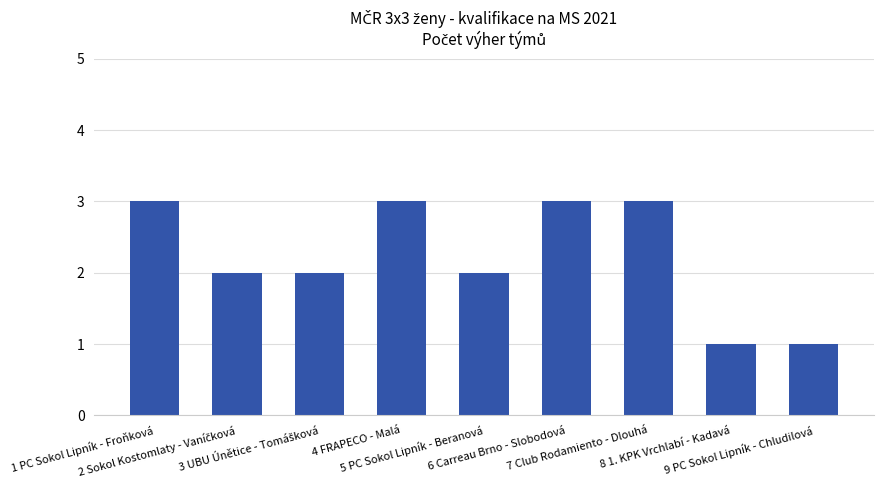

What is the greatest value displayed?

3